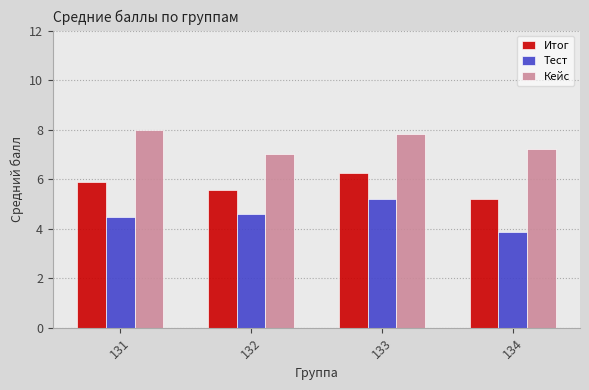

What is the lowest value of the Кейс series?

7.0